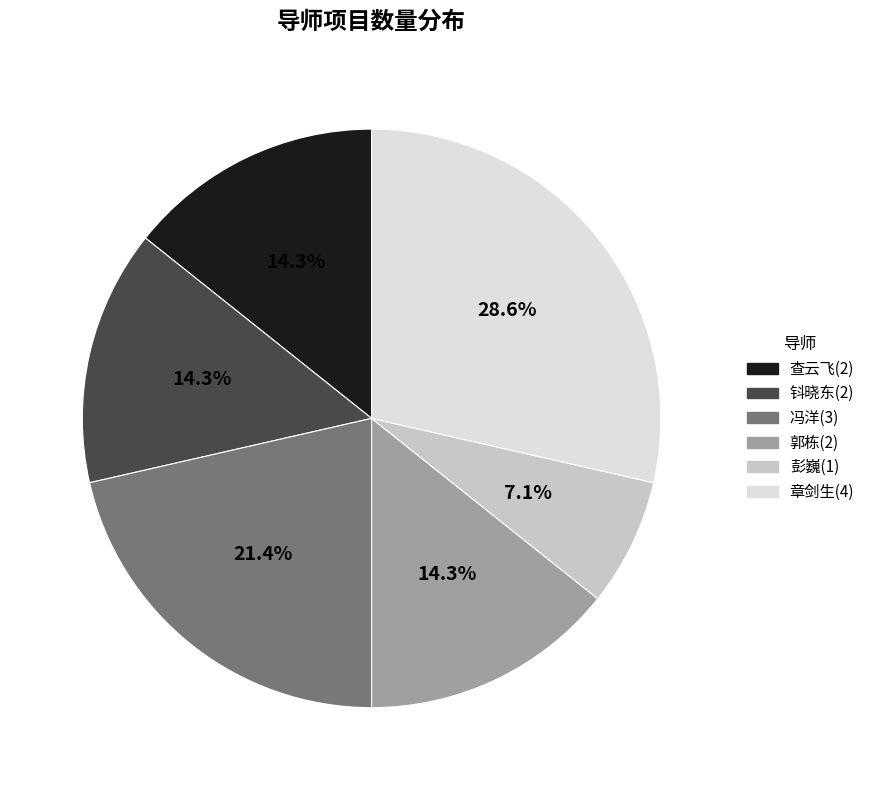

What percentage do 查云飞 and 彭巍 together represent?

21.4%